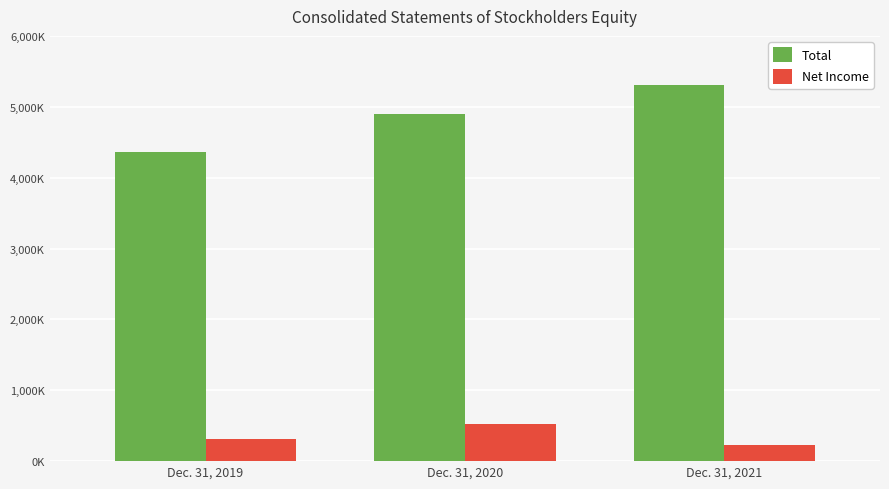

The value of Total at Dec. 31, 2019 is 4355748. True or false?

True